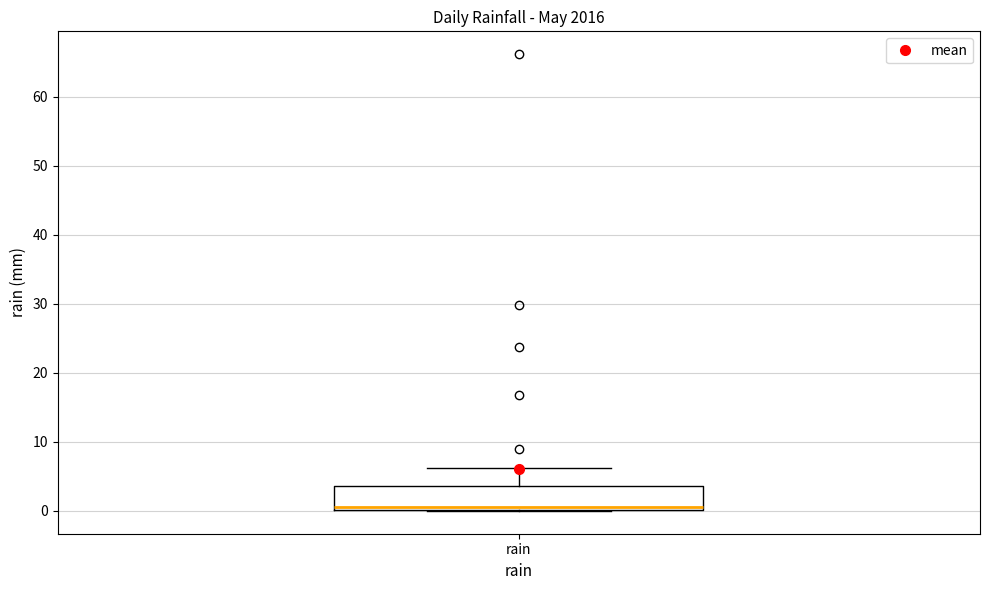

Read this box plot against the y-axis: the position of the median line, the range covered by the box, and the ends of both whiskers. The values are not printed on the chart, so give them approximately, as read against the axis.

median 1, box 0 to 4, whiskers 0 to 6